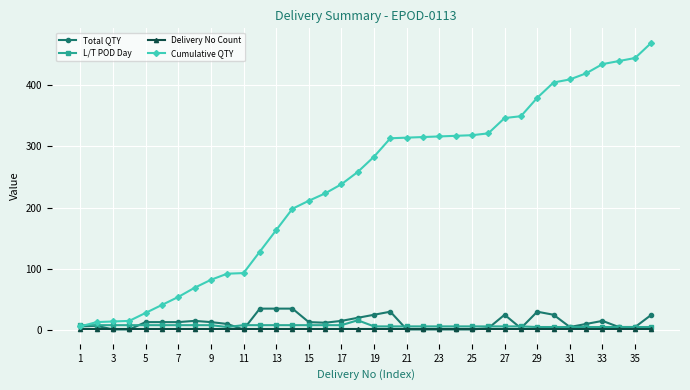

What is the difference between the maximum and minimum values in the Cumulative QTY series?

463